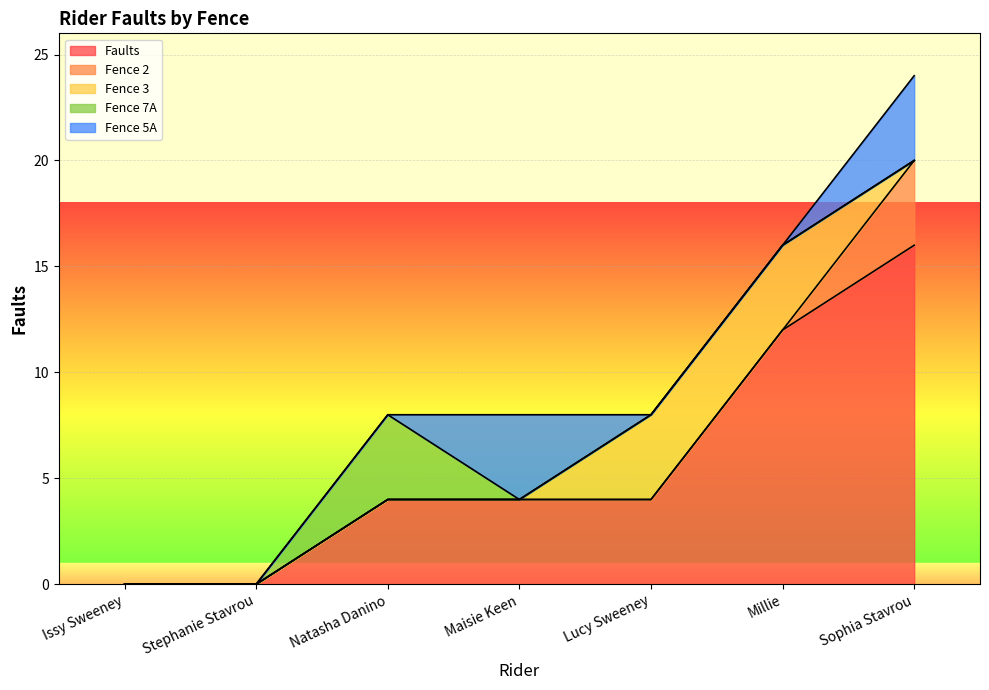

True or false: Fence 5A has more than 1 interior local peaks.

False